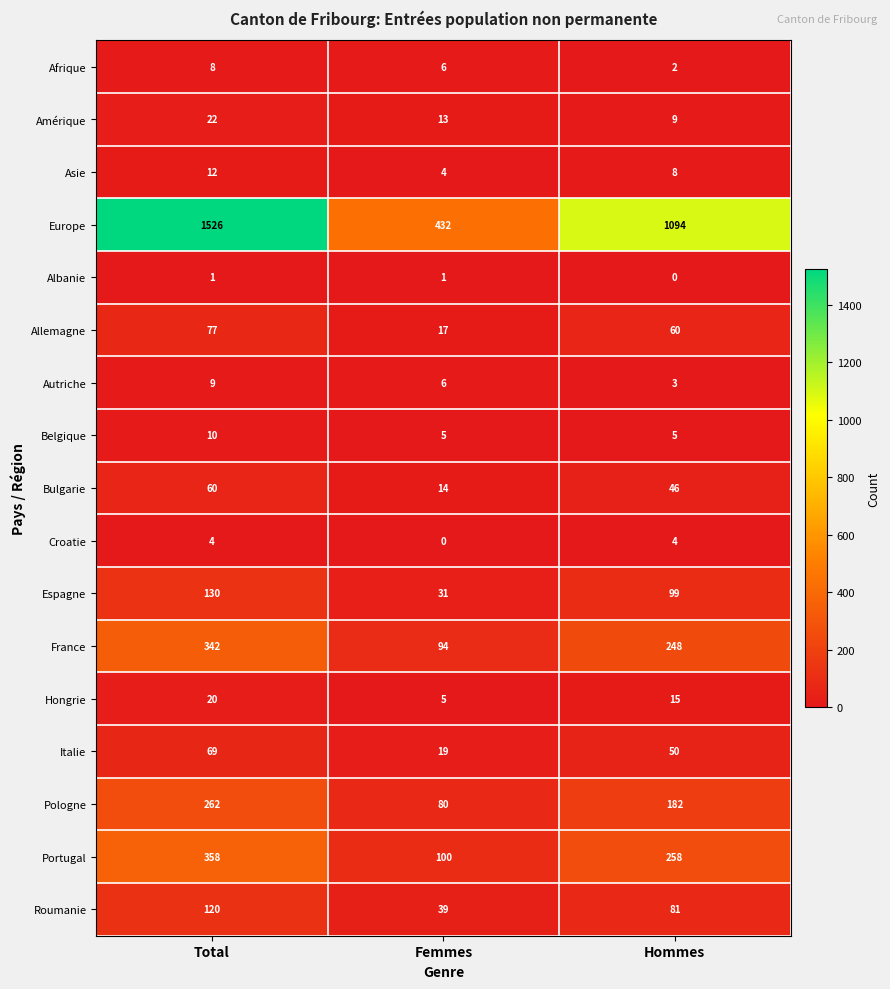

Which category has the lowest value in the Roumanie series?

Femmes